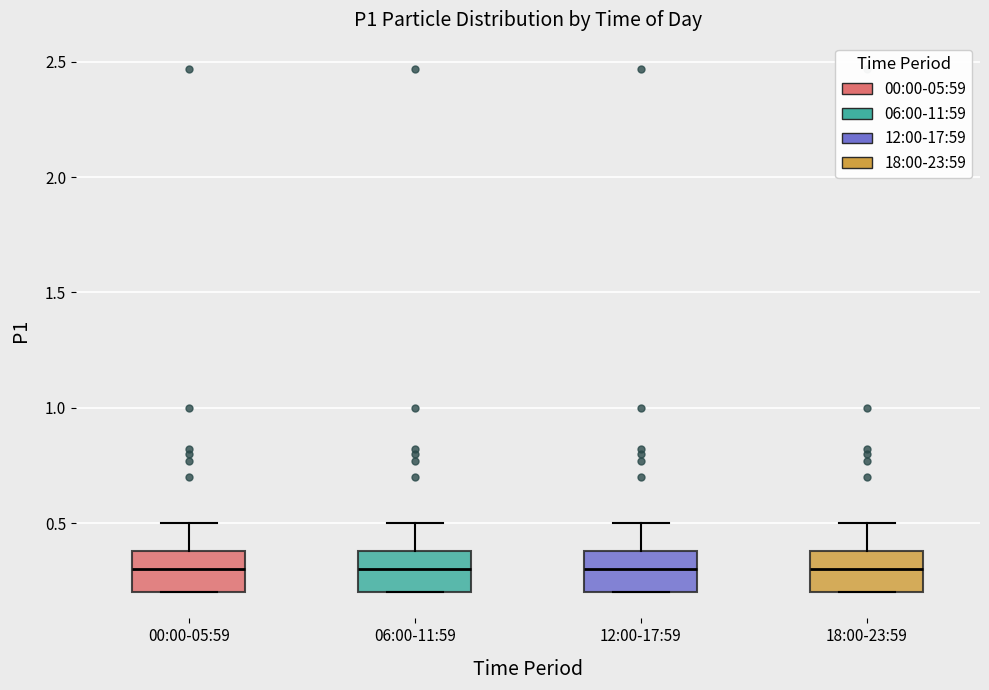

Where is the lower edge of the box for 06:00-11:59 on the y-axis? The values are not printed on the chart, so give them approximately, as read against the axis.

0.2